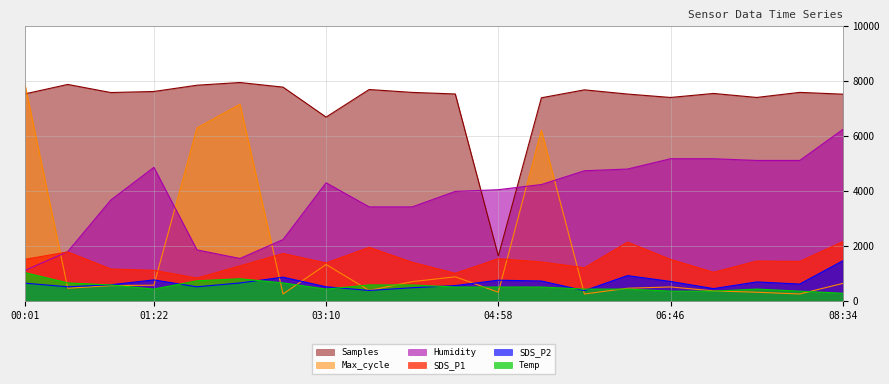

Where is Humidity nearest to the value 3687?

00:55